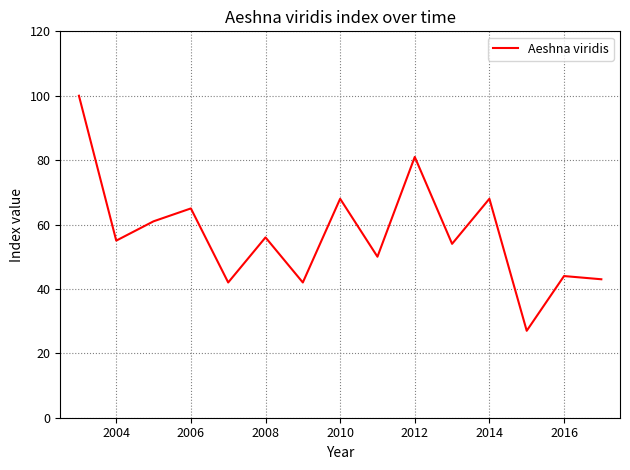

What is the difference between the maximum and minimum values?

73